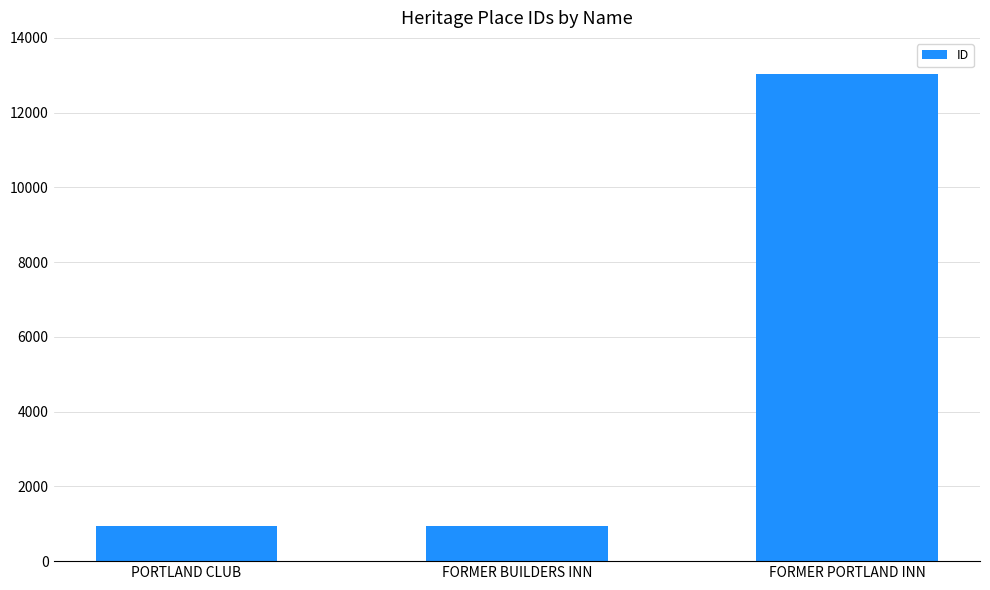

What is the greatest value displayed?

13038